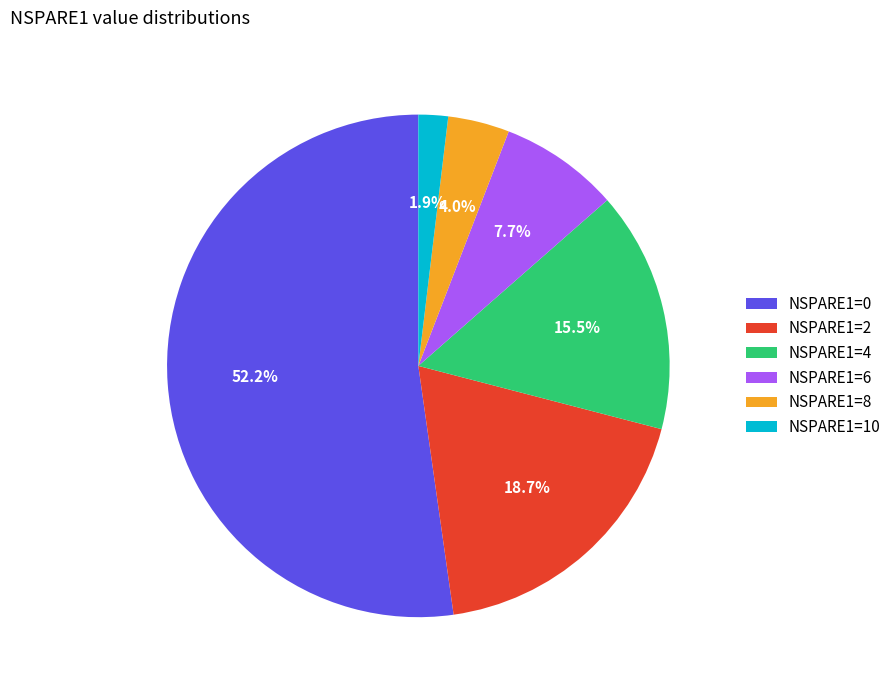

Which category has the biggest portion of the pie?

NSPARE1=0